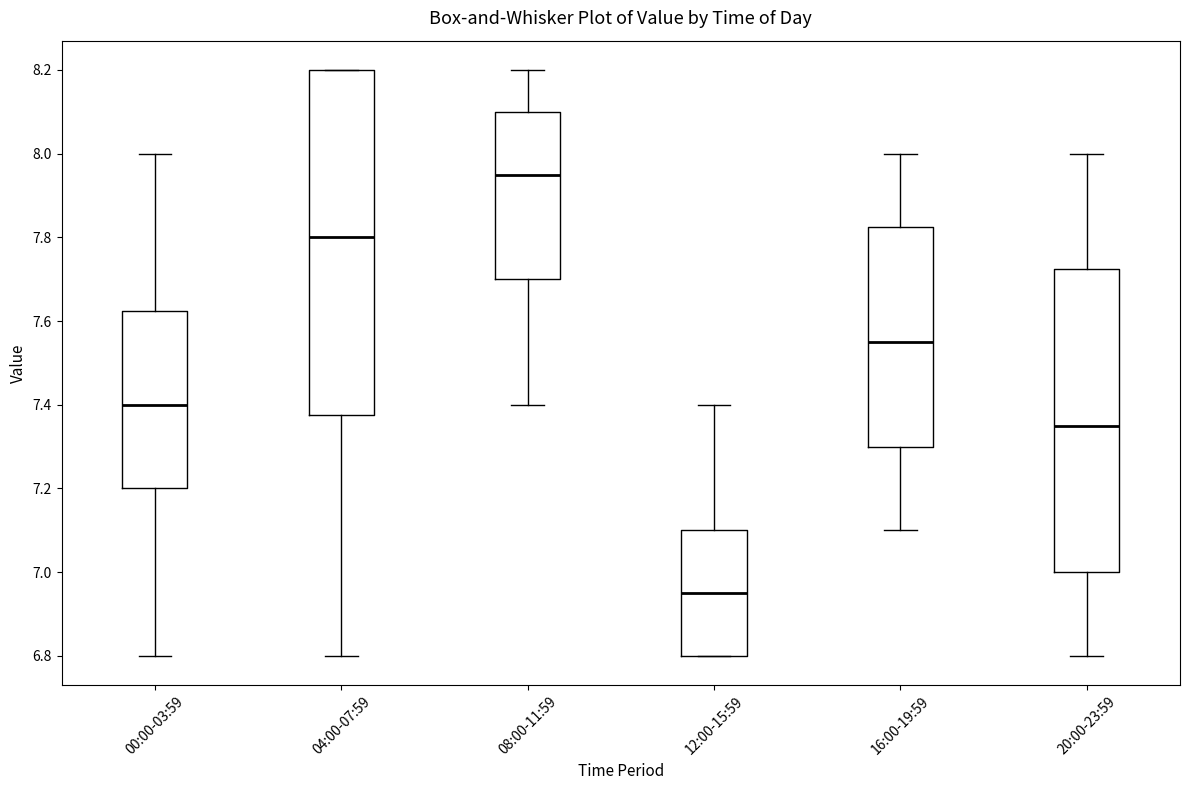

Reading left to right, transcribe this box plot: for each box, give where its median line is, the range the box spans, and where its two whiskers end, as read against the y-axis. The values are not printed on the chart, so give them approximately, as read against the axis.

00:00-03:59: median 7.40, box 7.20 to 7.62, whiskers 6.80 to 8.00
04:00-07:59: median 7.80, box 7.38 to 8.20, whiskers 6.80 to 8.20
08:00-11:59: median 7.96, box 7.70 to 8.10, whiskers 7.40 to 8.20
12:00-15:59: median 6.96, box 6.80 to 7.10, whiskers 6.80 to 7.40
16:00-19:59: median 7.56, box 7.30 to 7.82, whiskers 7.10 to 8.00
20:00-23:59: median 7.36, box 7.00 to 7.72, whiskers 6.80 to 8.00